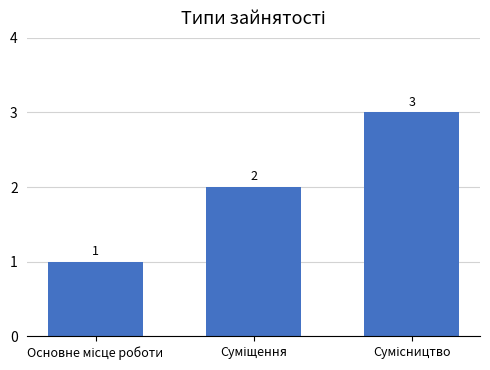

Does the chart contain any negative values?

No